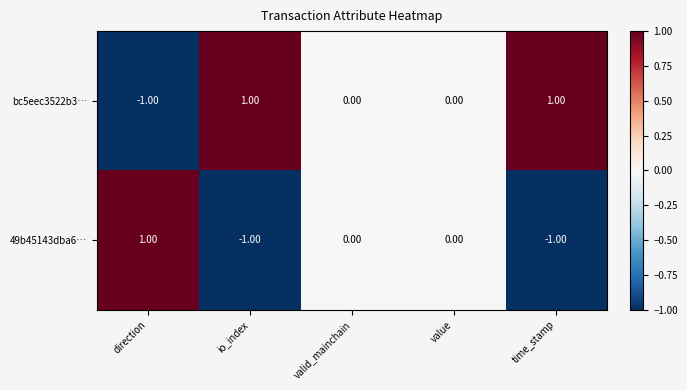

Which series has the largest total across all categories?

bc5eec3522b3…